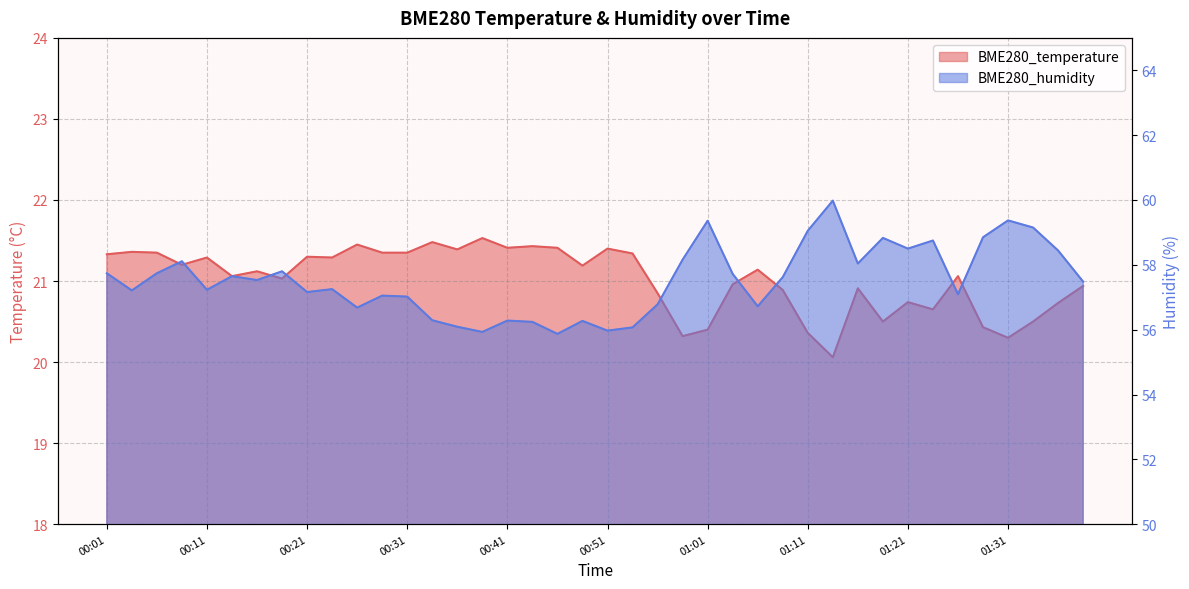

Which series has the largest total across all categories?

BME280_humidity